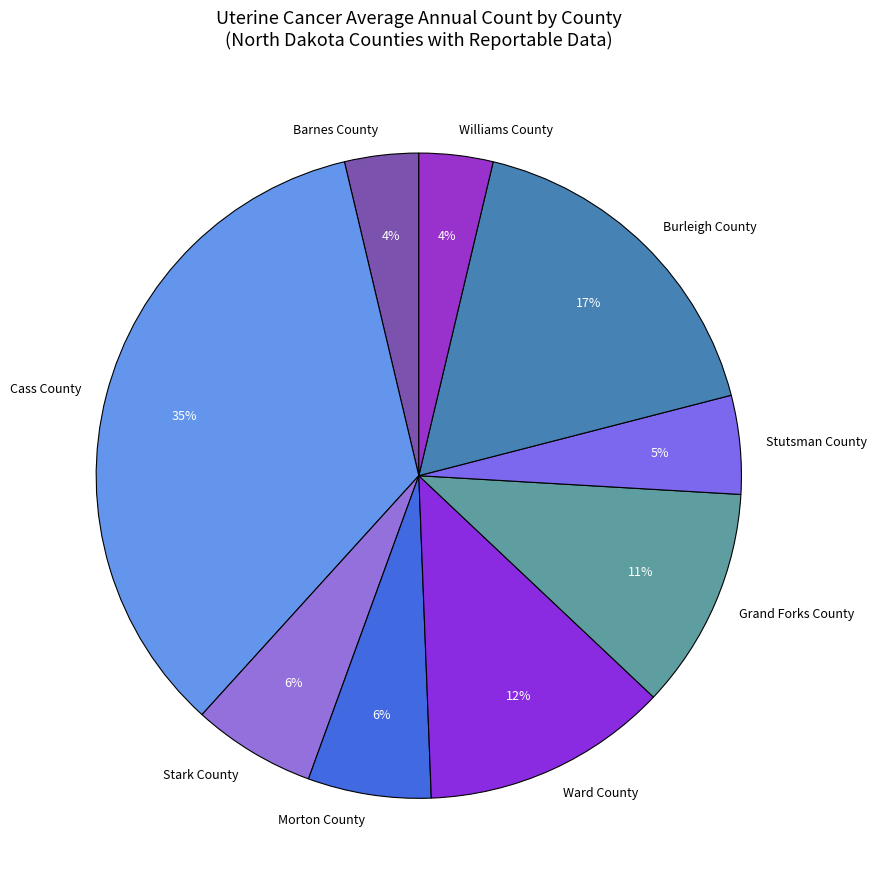

To the nearest percent, what is the combined percentage of Morton County and Stark County?

12%